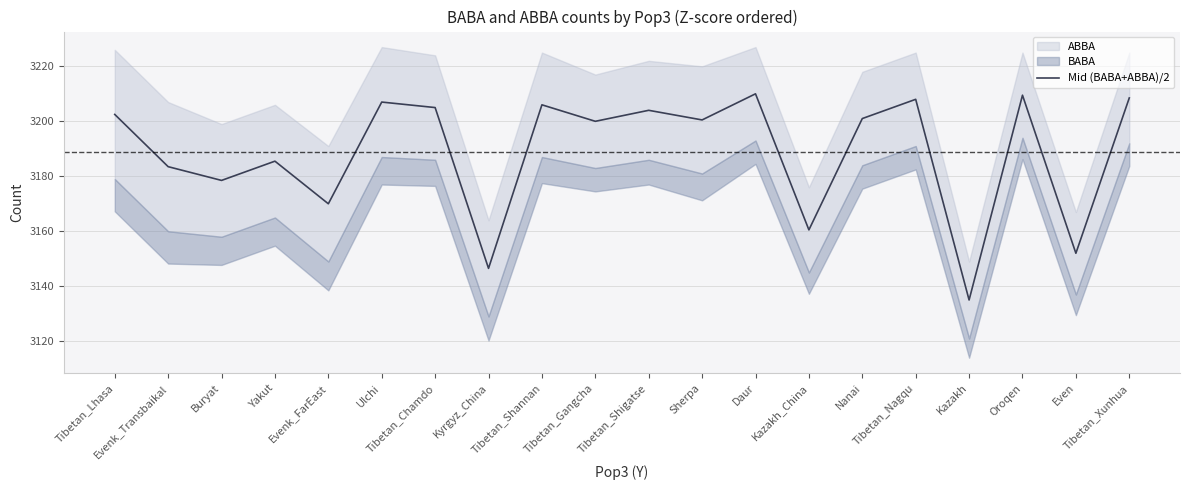

Does the chart have visible grid lines?

Yes